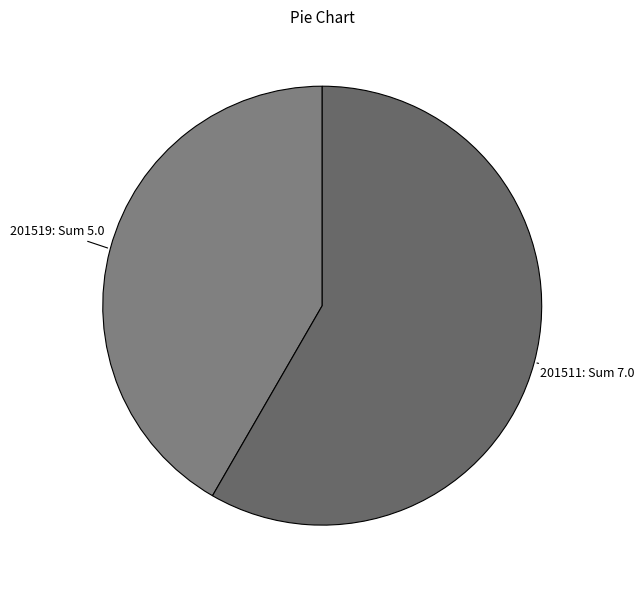

Count the number of slices in the pie.

2